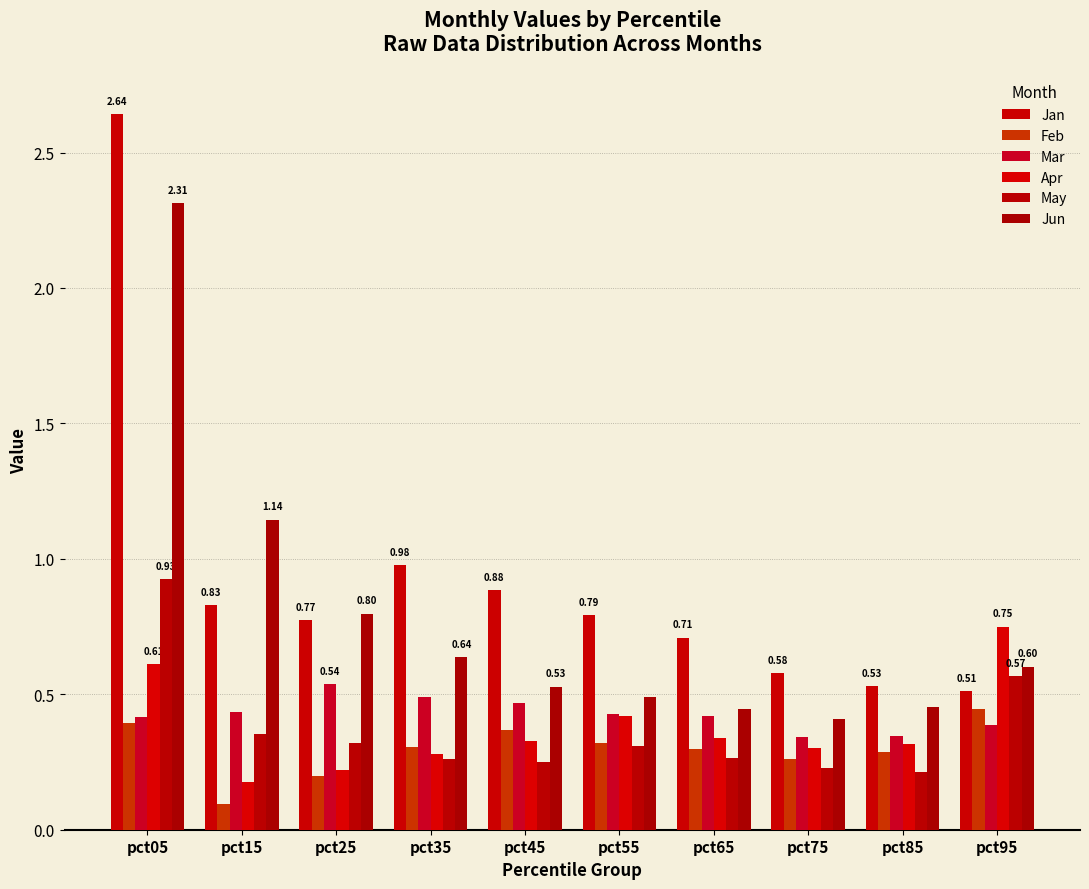

Which series has the largest total across all categories?

Jan